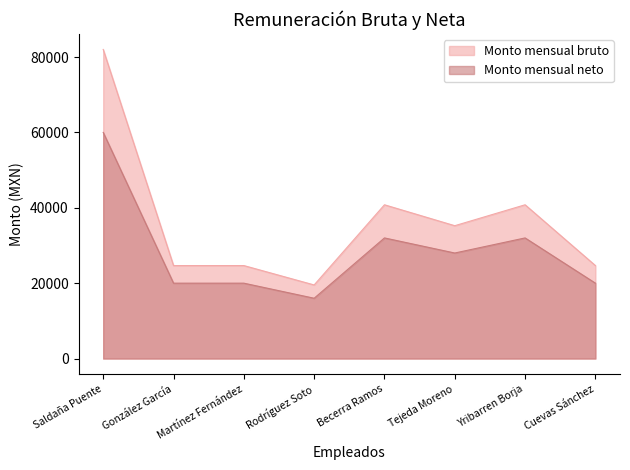

The value of Monto mensual neto at Martínez Fernández is 31628. True or false?

False